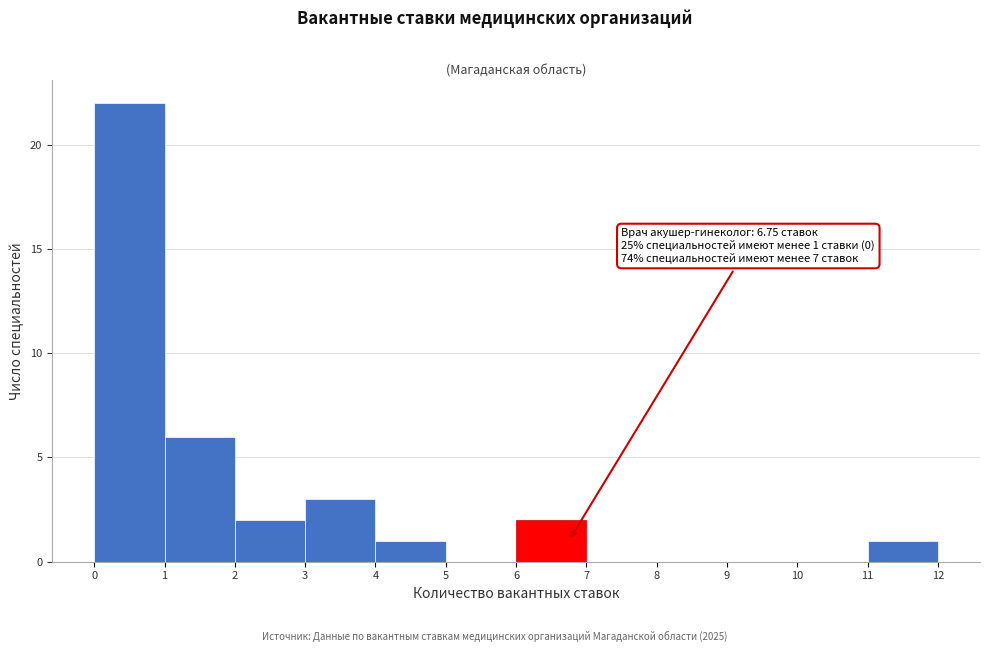

Over which range of the x-axis is the bar tallest?

0 to 1